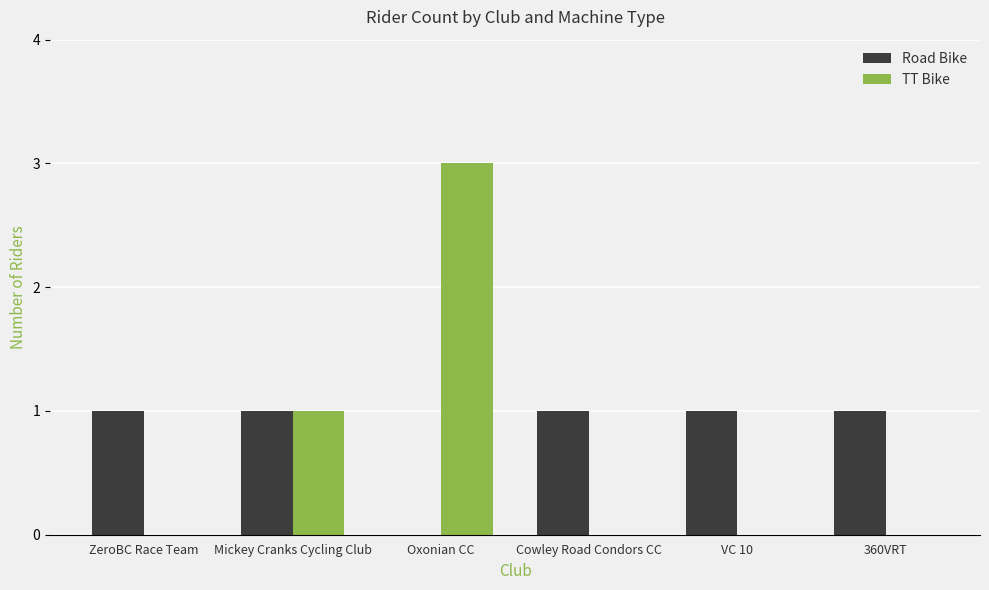

Which series has the largest total across all categories?

Road Bike